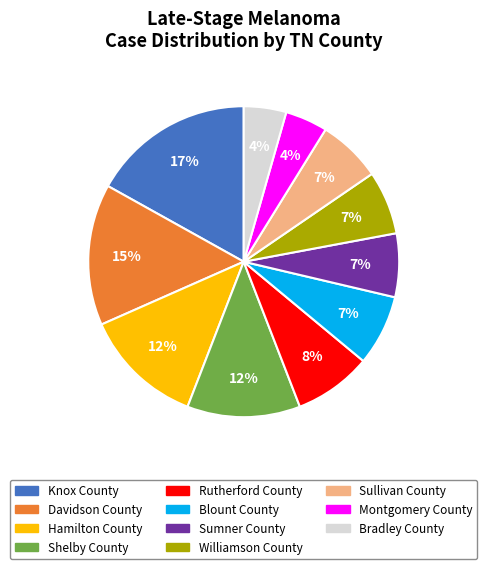

What percentage is the Davidson County slice, to the nearest percent?

15%